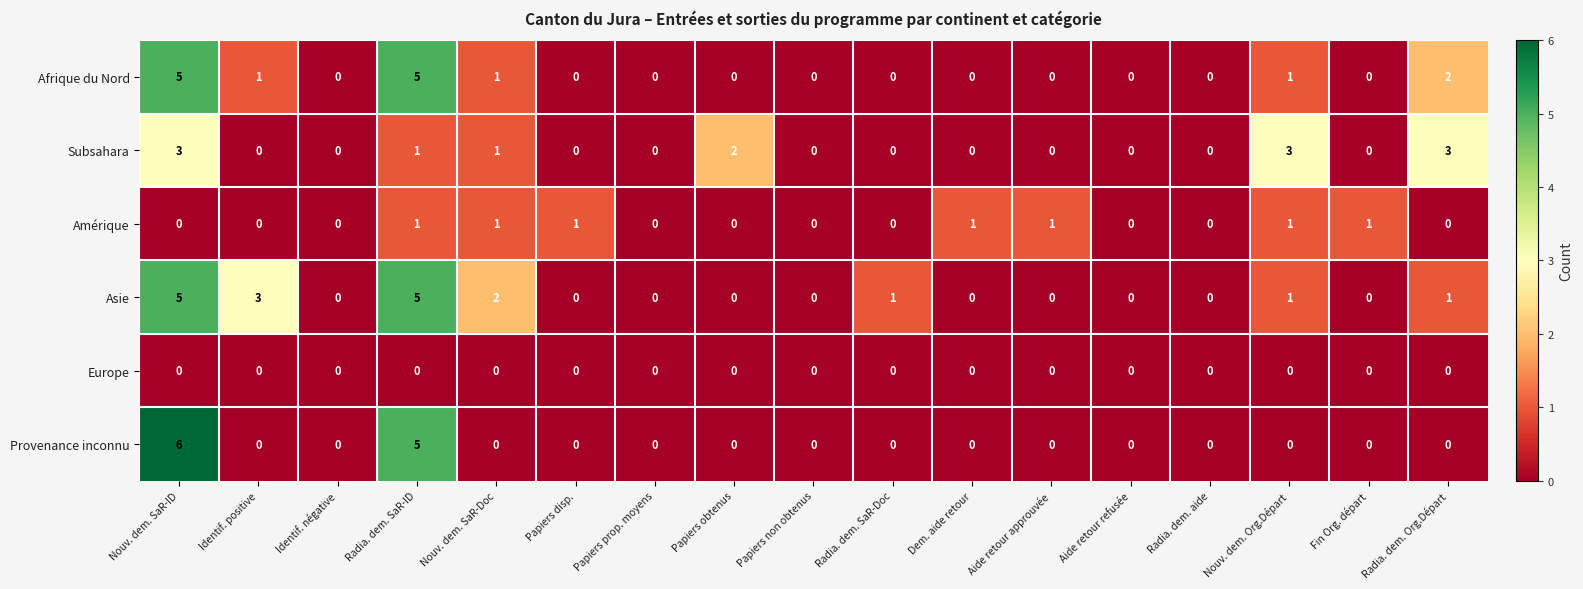

Which series has the largest range (max minus min)?

Provenance inconnu